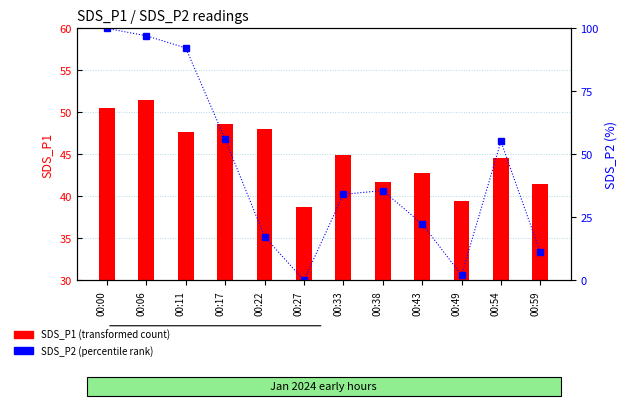

How many groups of bars are there?

12